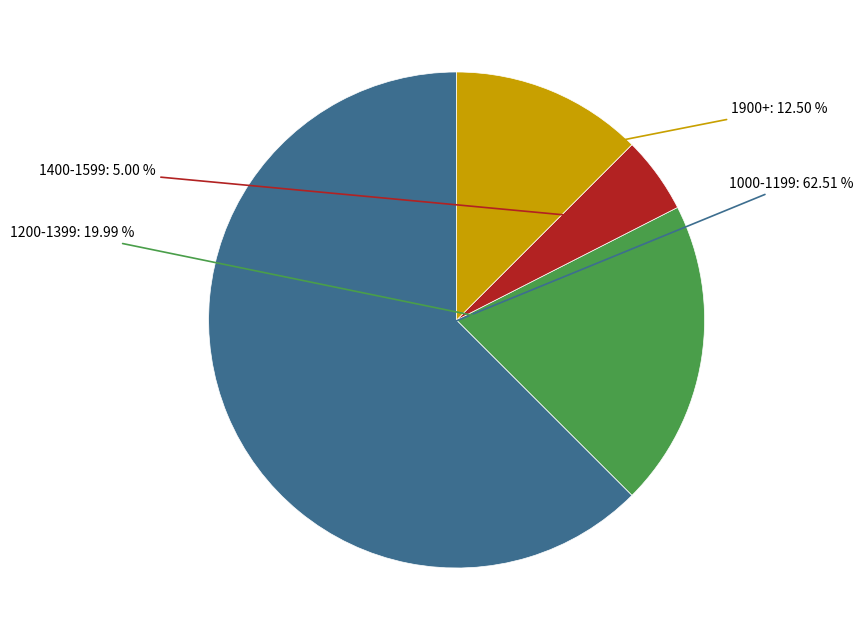

Which slice is the smallest?

1400-1599